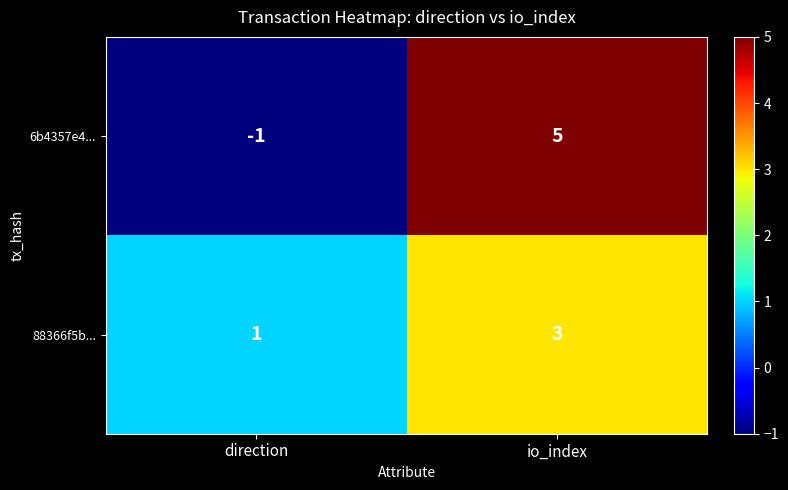

Reading left to right, extract all data points from this chart.

6b4357e4...: direction=-1	io_index=5
88366f5b...: direction=1	io_index=3